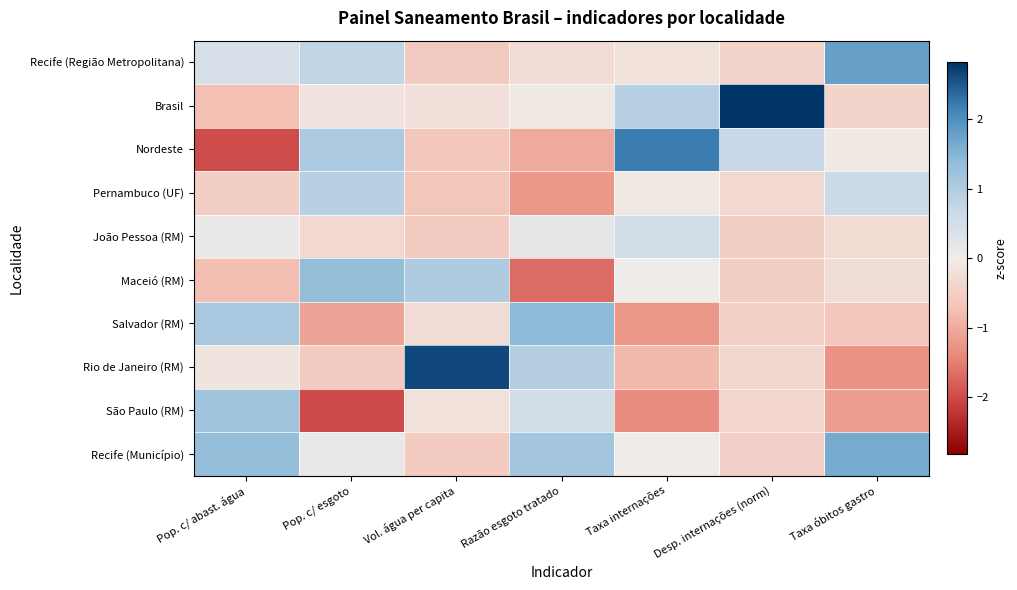

How many data points does each series have?

7